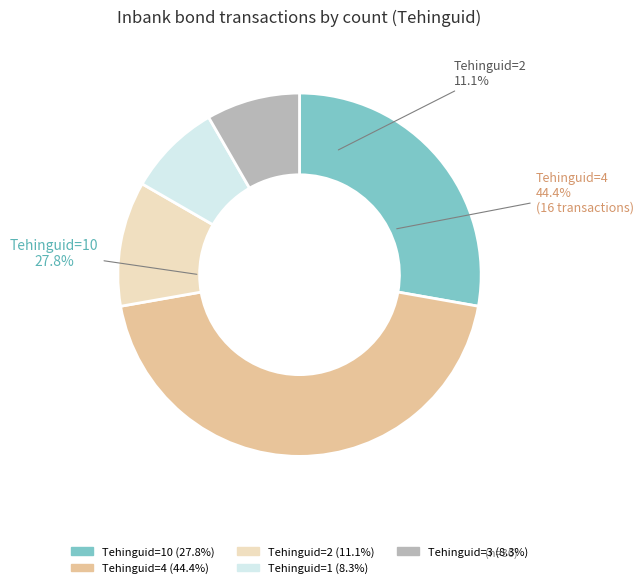

Does 4 account for over 50% of the chart?

No